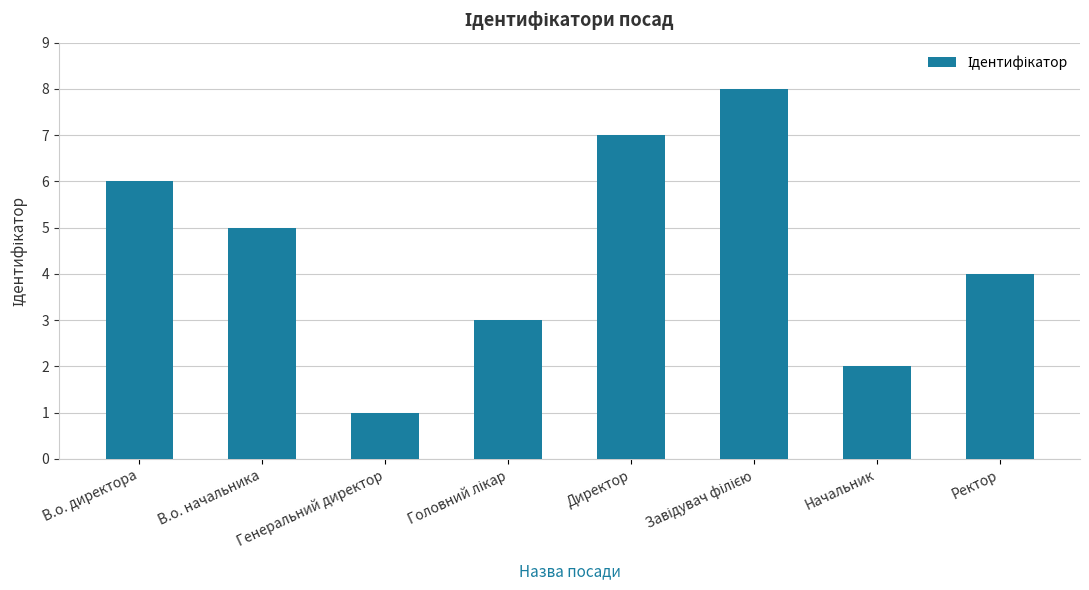

Approximately how many times larger is the value at Директор compared to В.о. директора?

1.2